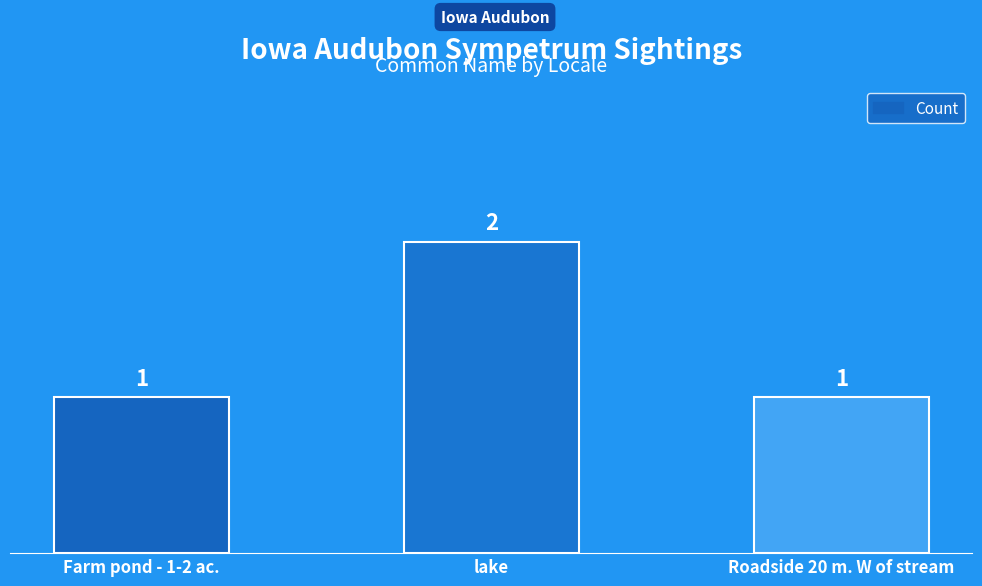

Does the chart contain any negative values?

No